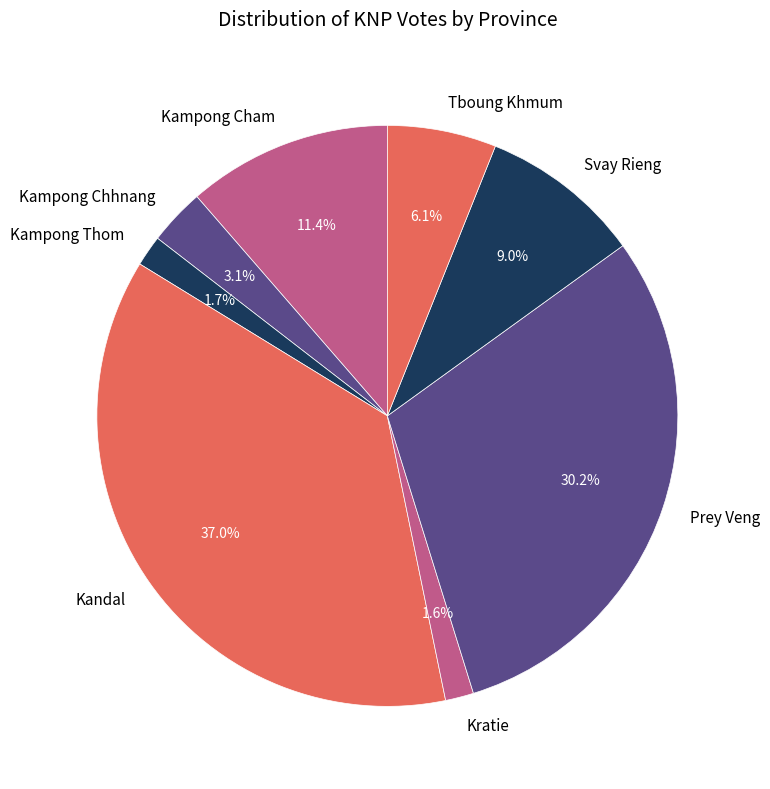

Which category has the biggest portion of the pie?

Kandal